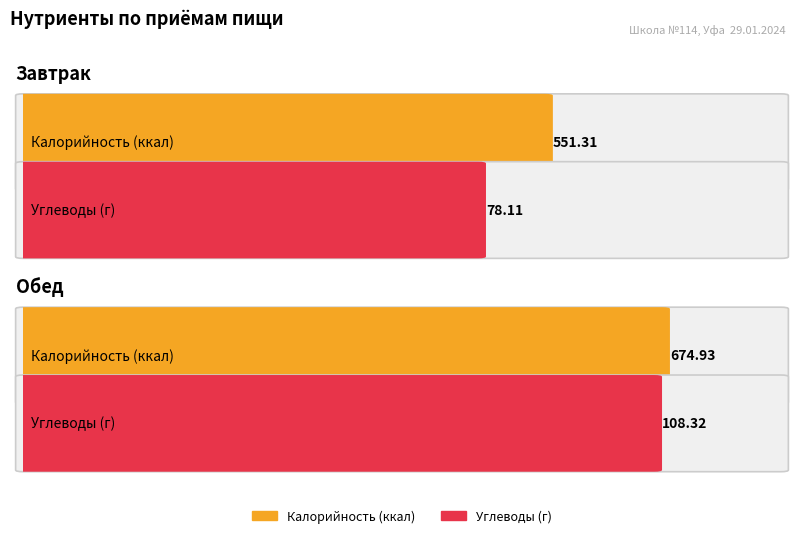

How many categories are shown in the chart?

2